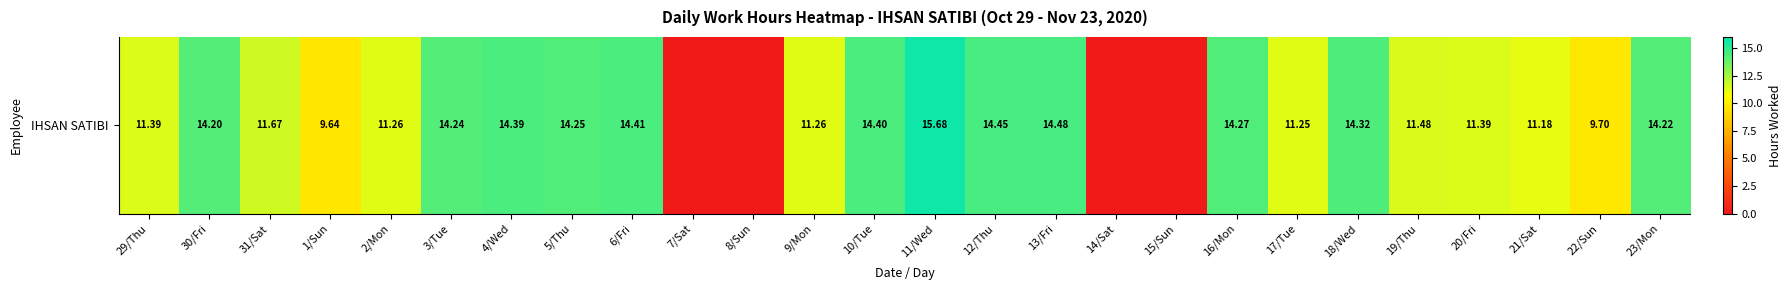

Between 23/Mon and 18/Wed, which is larger?

18/Wed